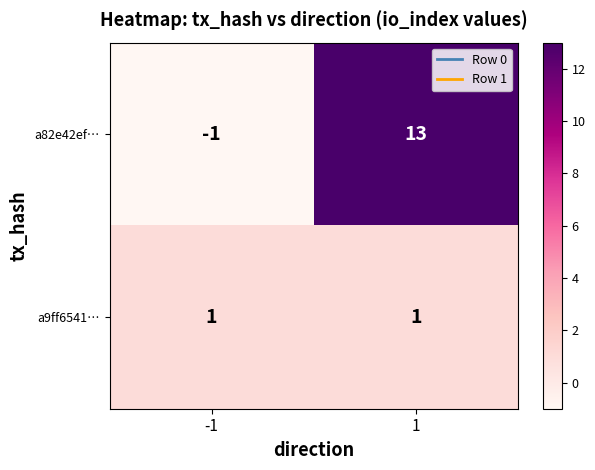

Reading left to right, transcribe all the data shown in this chart.

a82e42ef…: -1=-1	1=13
a9ff6541…: -1=1	1=1